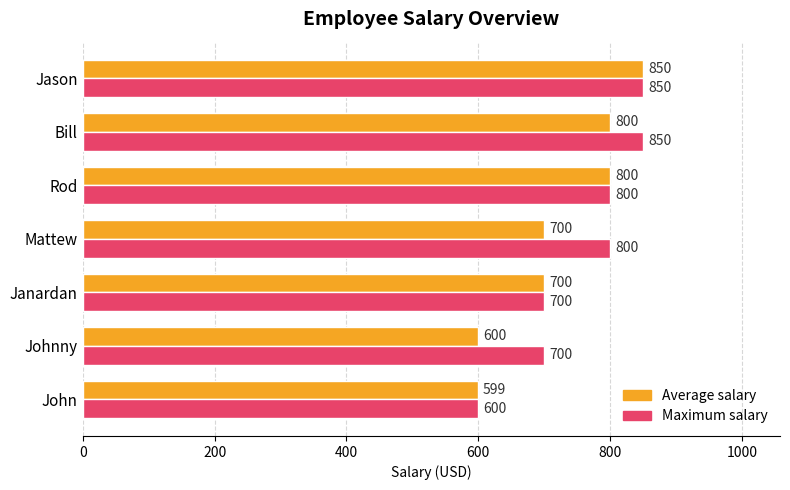

What is the sum of the Maximum salary values at Janardan and Jason?

1550